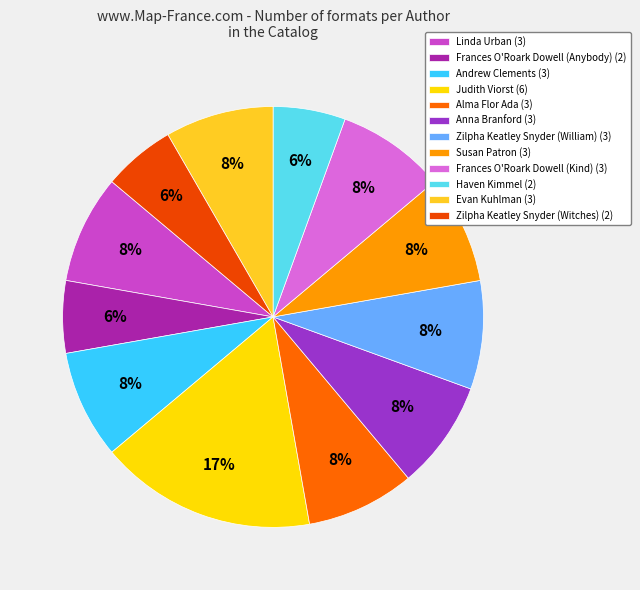

To the nearest percent, what portion does Zilpha Keatley Snyder (Witches) represent?

6%